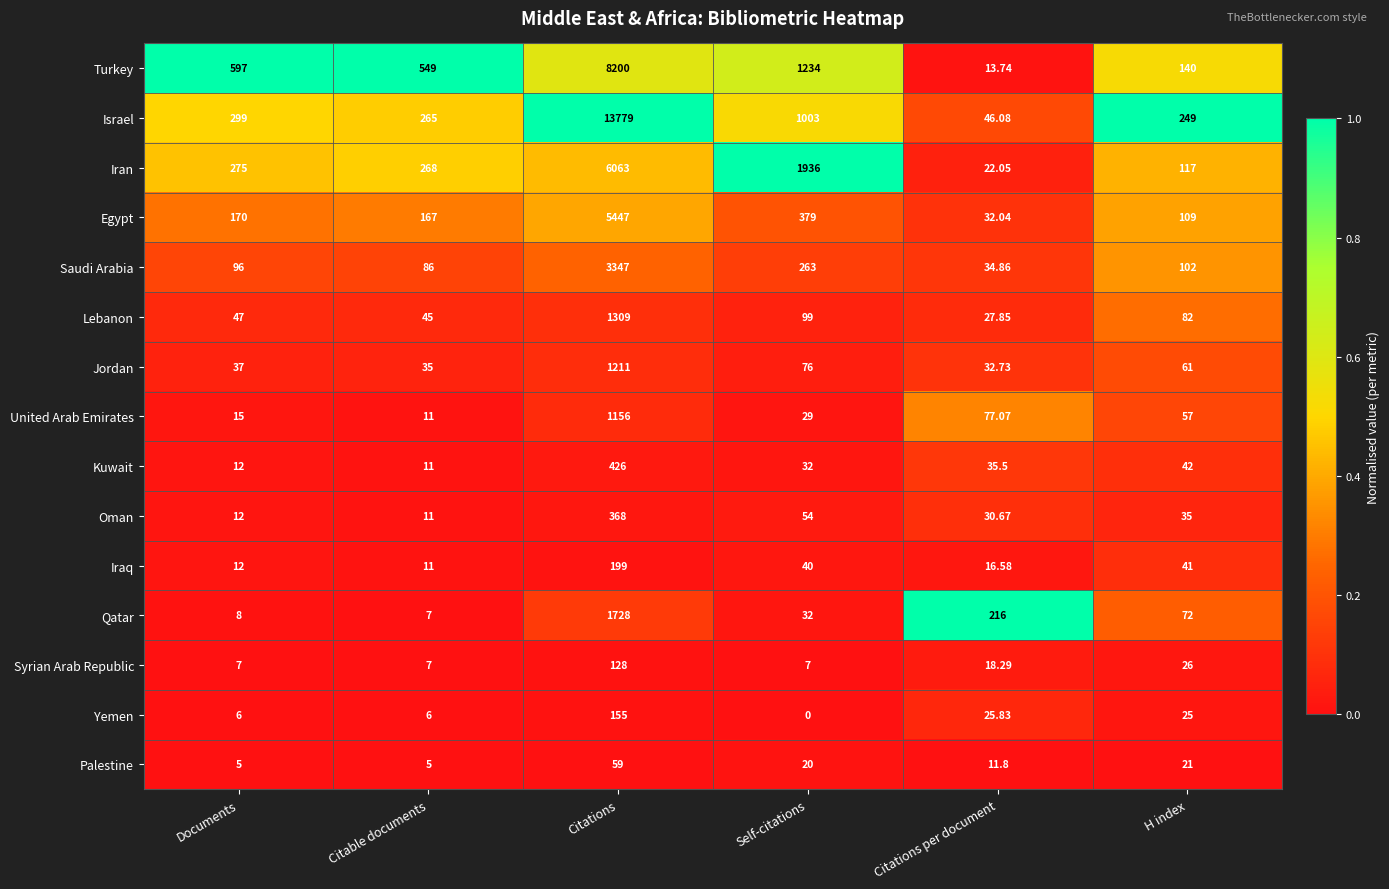

Rank the categories by Israel value from highest to lowest.

Citations, Self-citations, Documents, Citable documents, H index, Citations per document